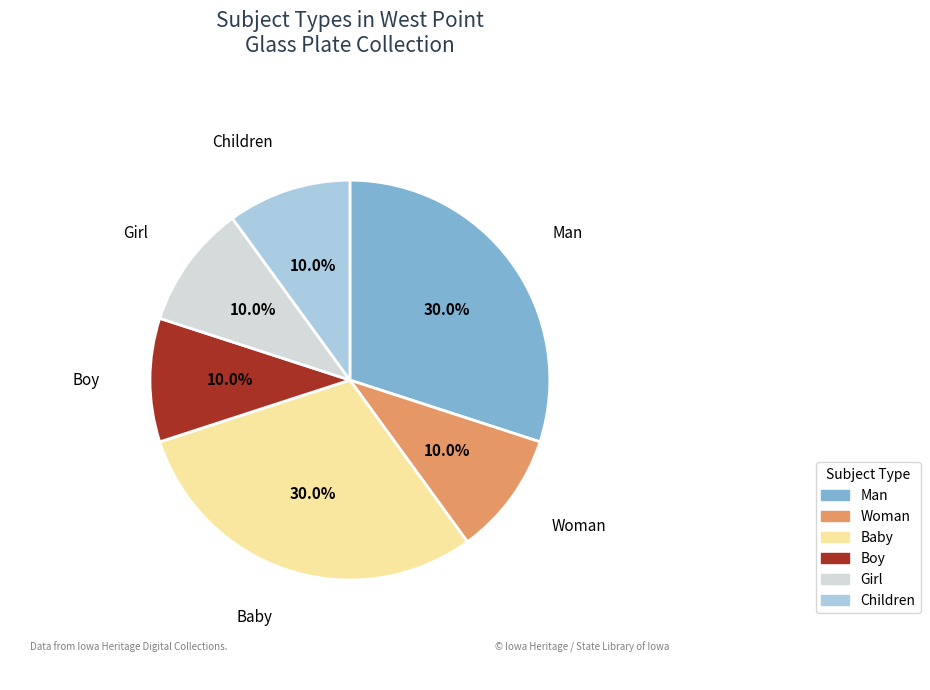

Does Woman represent more than half of the total?

No